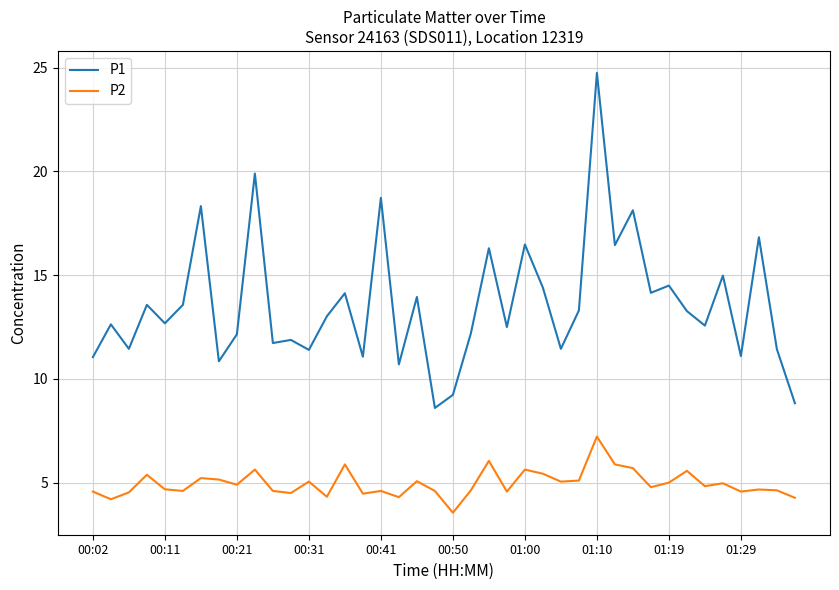

What is the highest value of the P1 series?

24.8